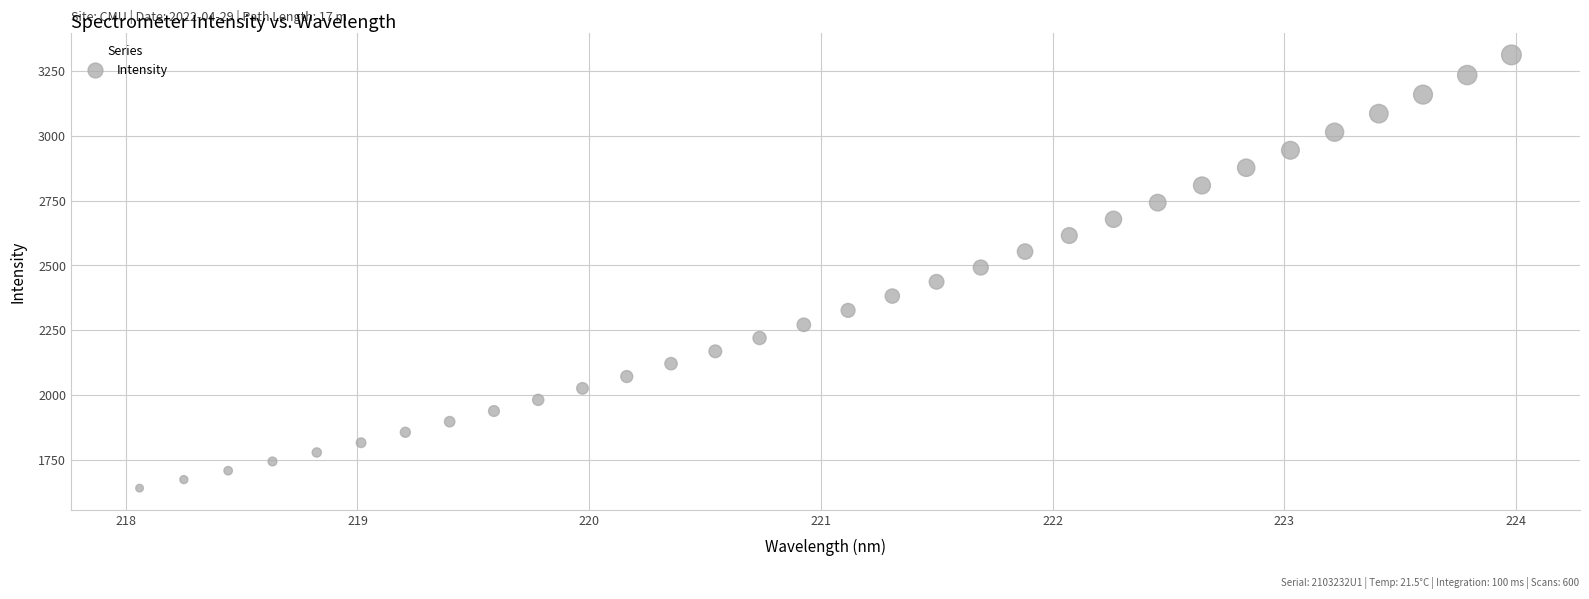

What is the range of Y values (max minus min)?

1673.2